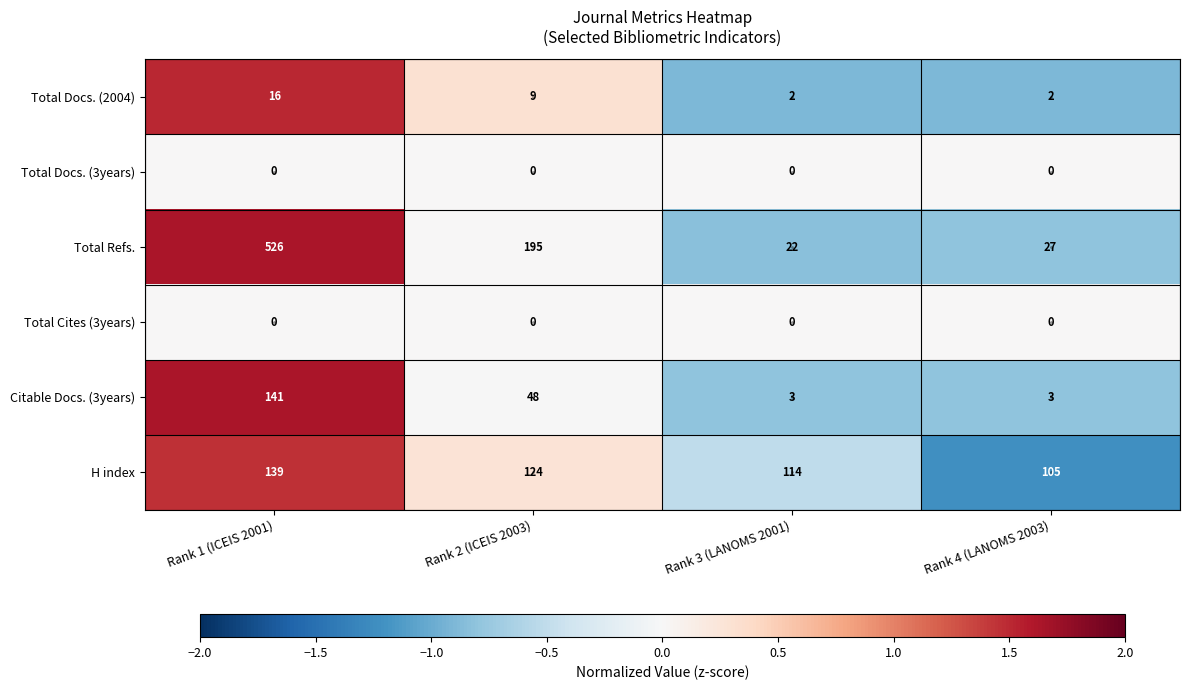

What is the difference between the Total Docs. (2004) values at Rank 2 (ICEIS 2003) and Rank 1 (ICEIS 2001)?

7